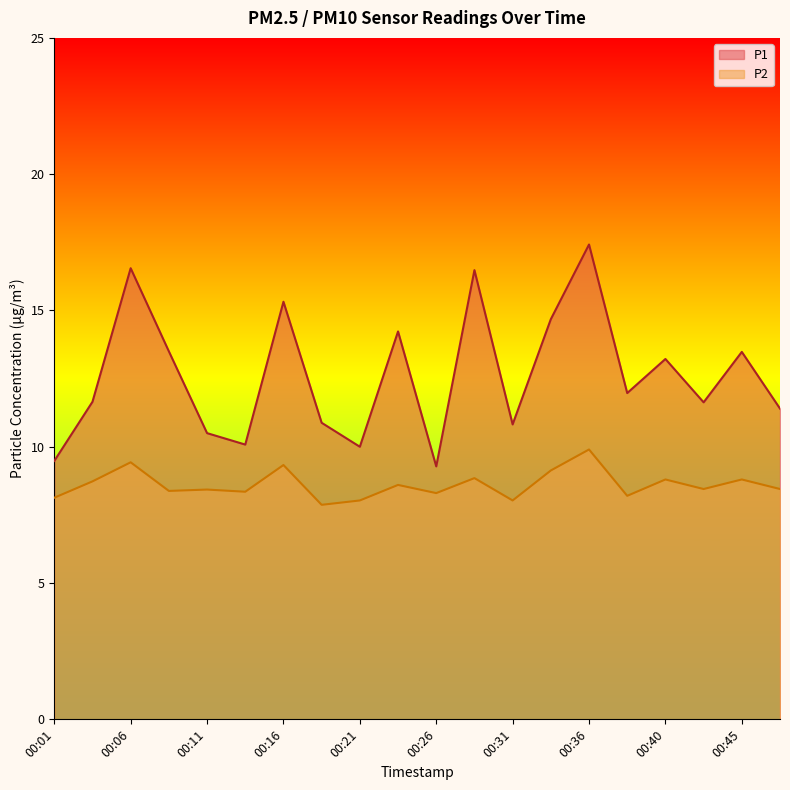

In P2, how many points are higher than both neighbors (excluding endpoints)?

8